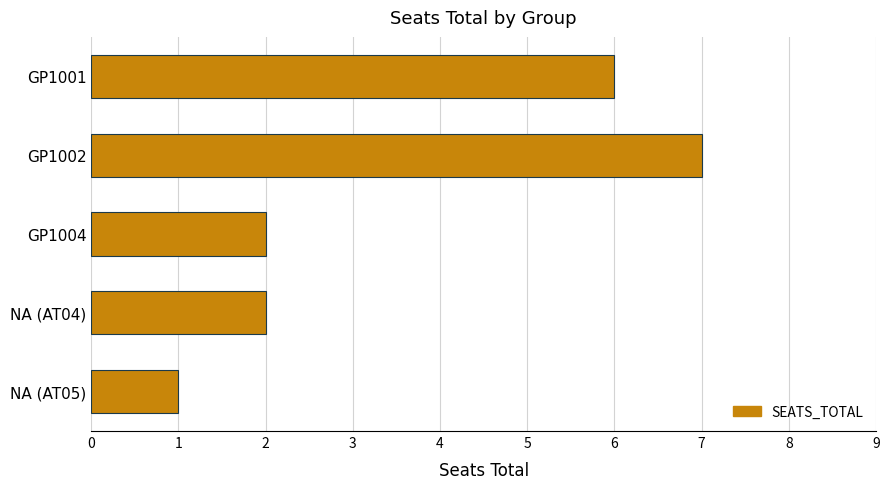

What is the label of the 2nd bar from the top?

GP1002